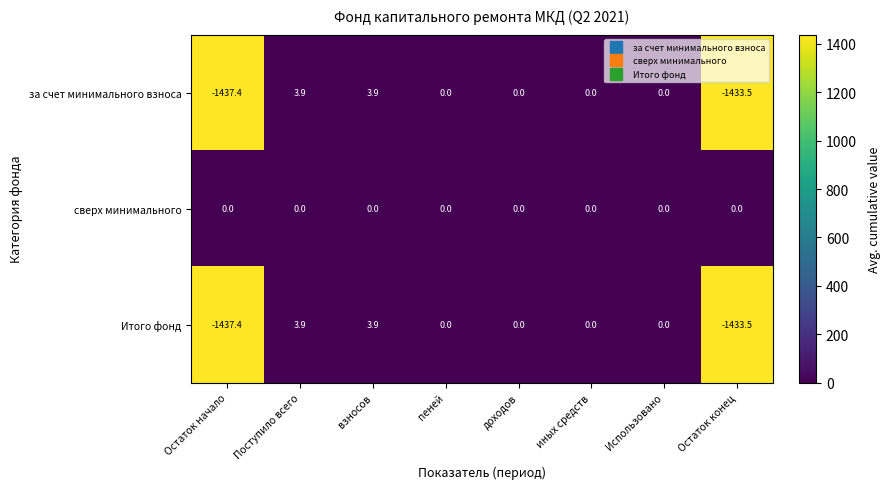

What is the difference between the maximum and minimum values in the за счет минимального взноса series?

1441.3